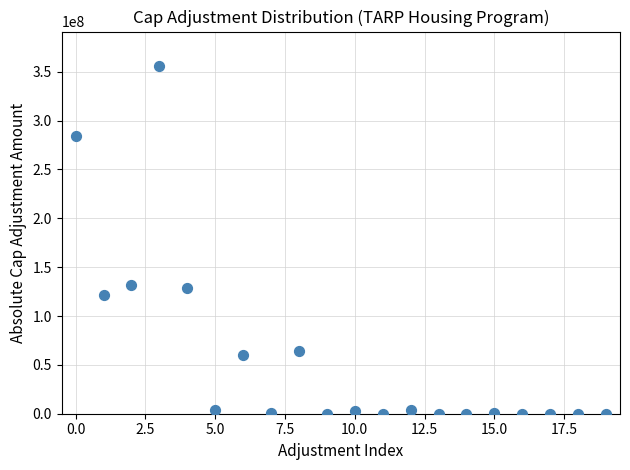

What is the range of Y values (max minus min)?

355529361